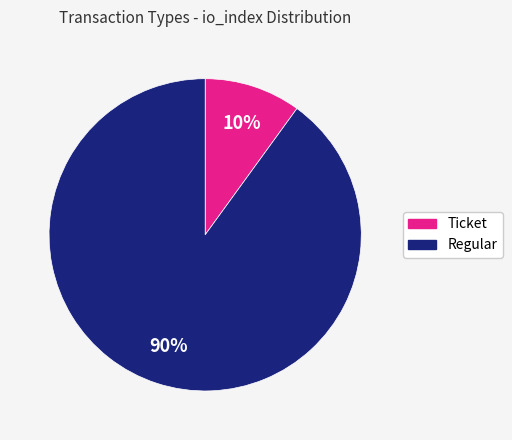

To the nearest percent, what is the average slice percentage?

50%